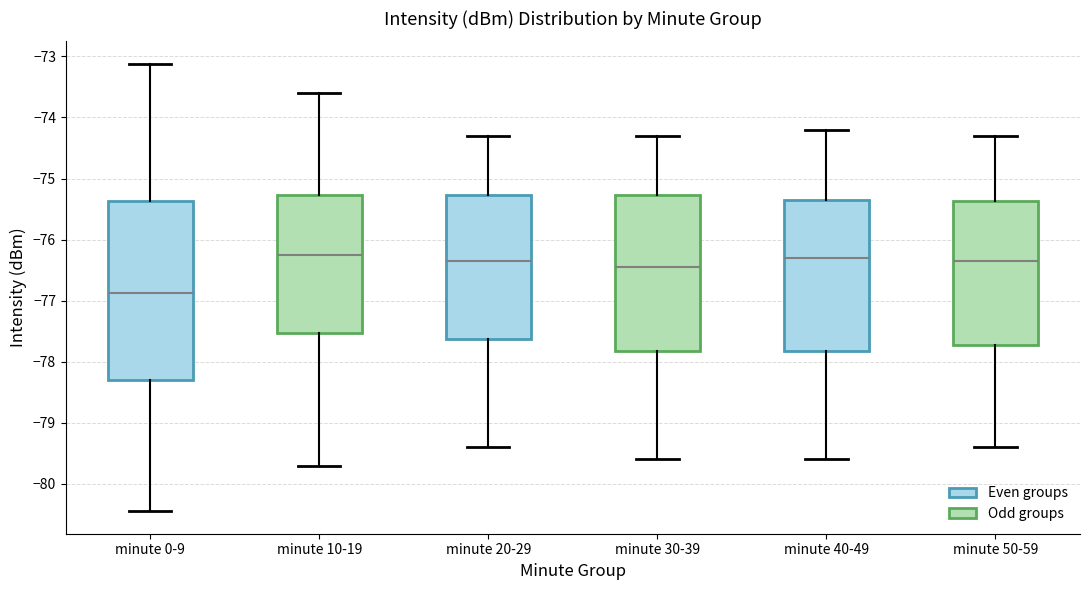

Where does the median line of the box for minute 20-29 sit on the y-axis? The values are not printed on the chart, so give them approximately, as read against the axis.

-76.3